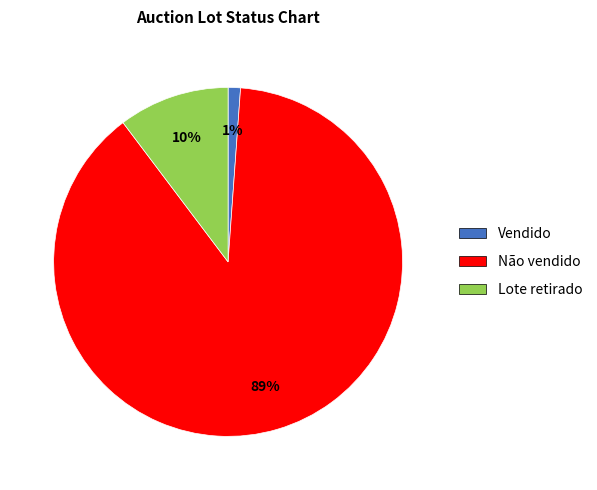

Do Lote retirado and Vendido together represent more than half of the pie?

No